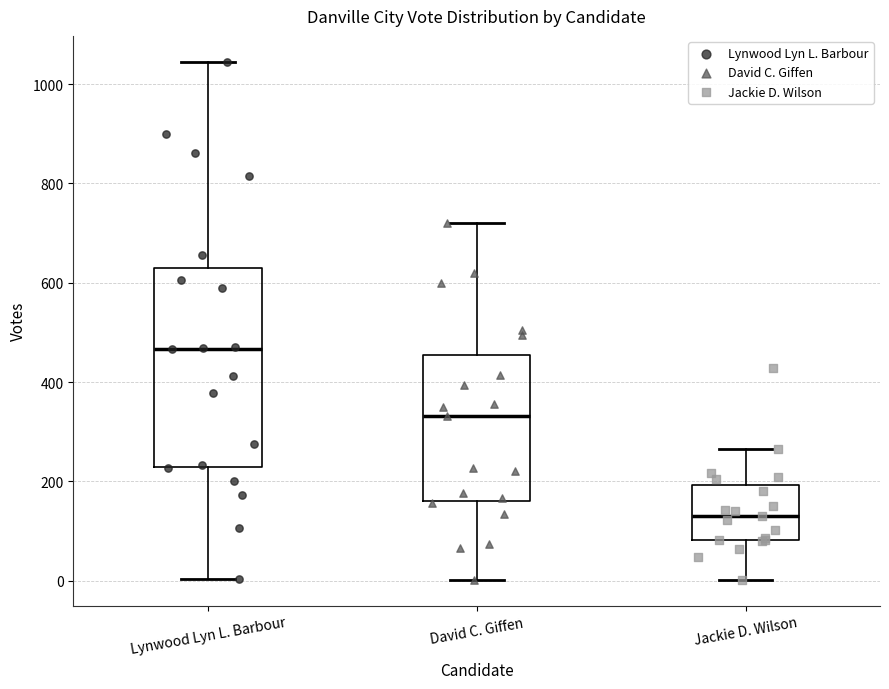

Comparing the boxes themselves (not the whiskers), which one is the tallest?

Lynwood Lyn L. Barbour